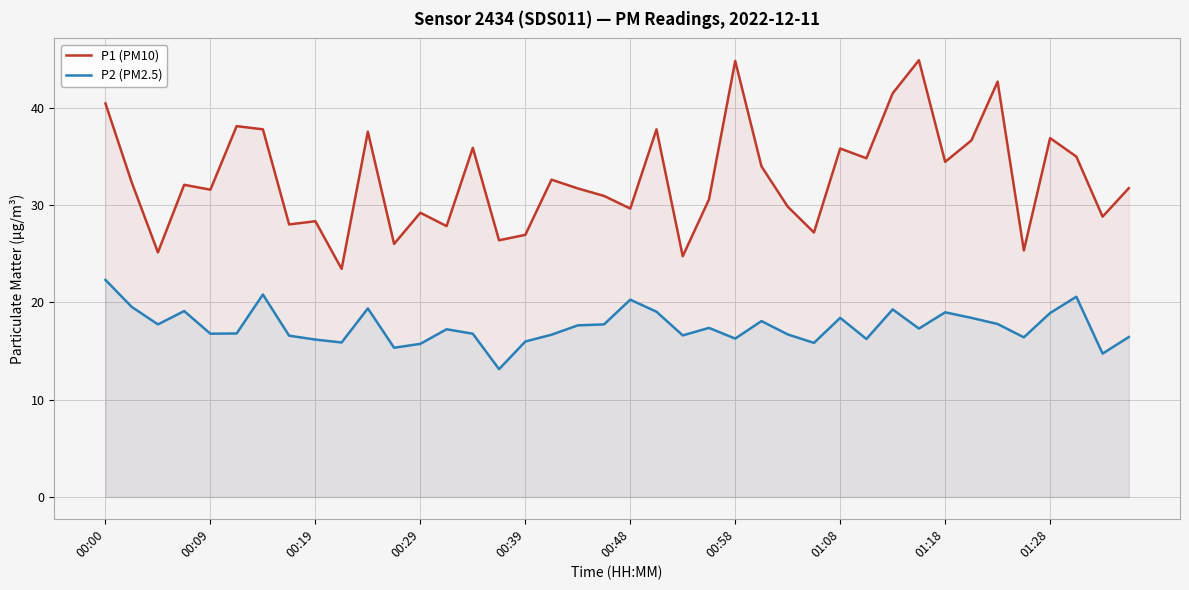

How many lines are shown in the chart?

2